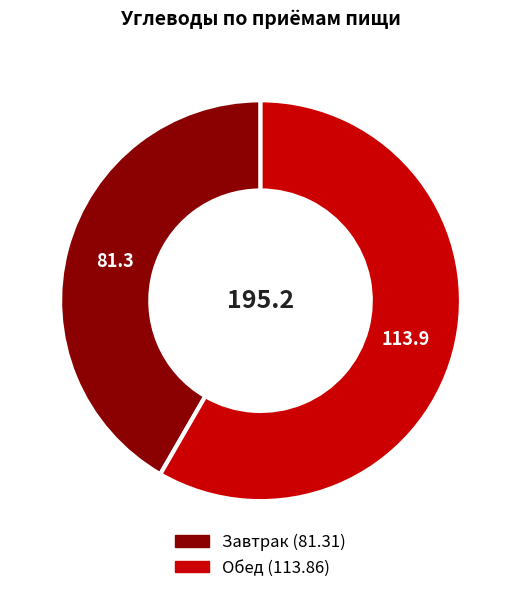

Combined, do Завтрак and Обед account for over 50%?

Yes